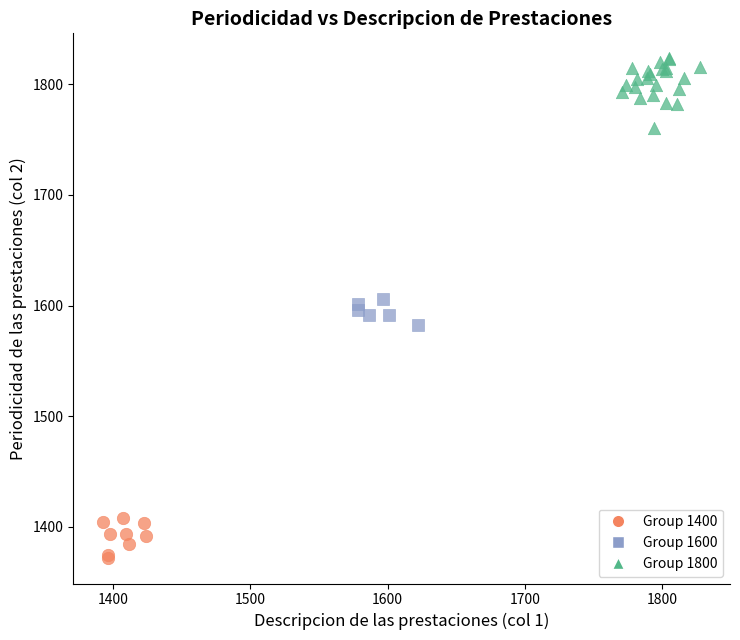

Which series contains the lowest Y value?

Group 1400